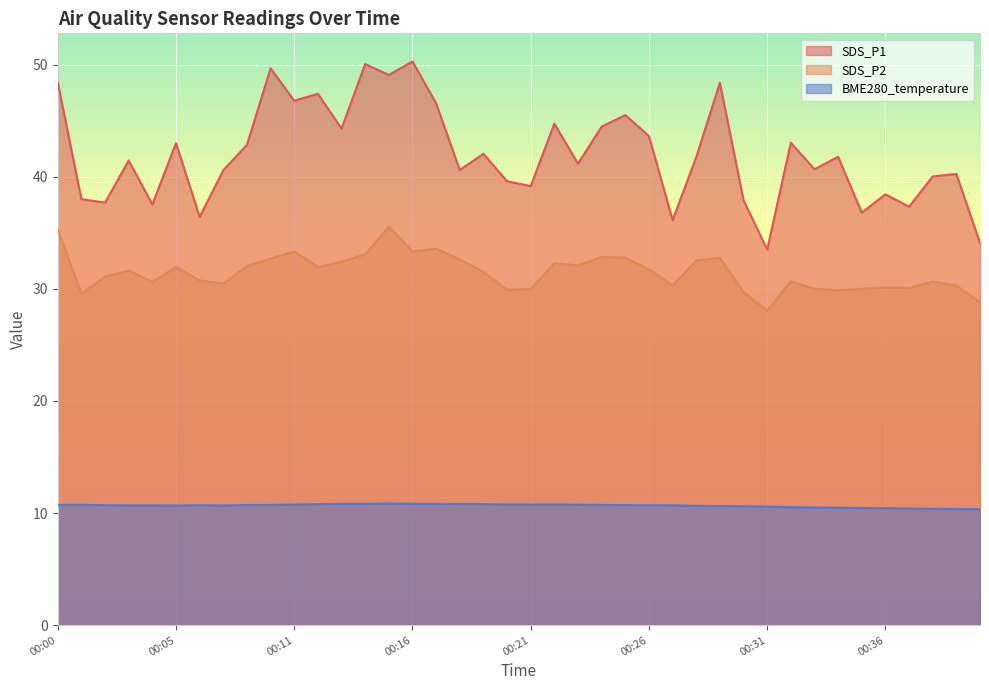

How many series are shown in this chart?

3